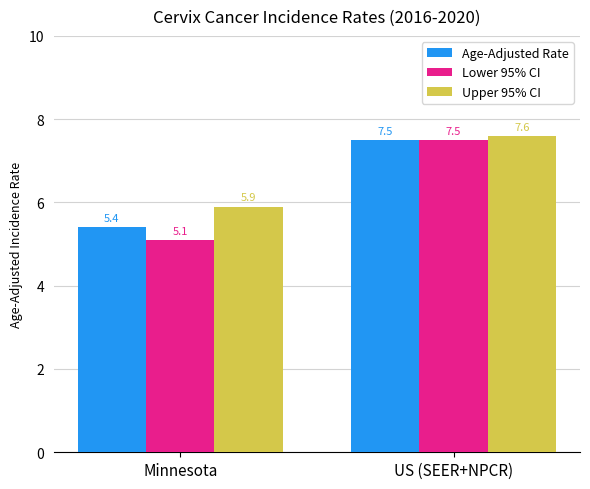

What position from the right is Minnesota?

2